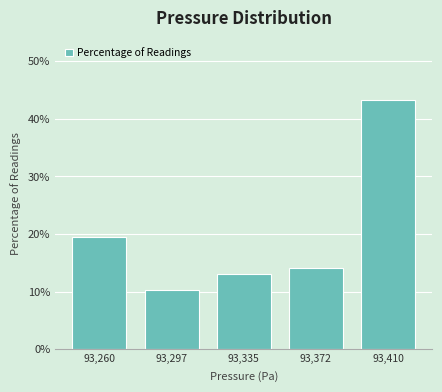

Reading left to right, transcribe this chart: for each bar, give the range it covers on the x-axis and its height. Neither the bar edges nor the heights are printed on the chart, so give them approximately, as read against the axes.

93240 to 93280: 19
93280 to 93315: 10
93315 to 93355: 13
93355 to 93390: 14
93390 to 93430: 43